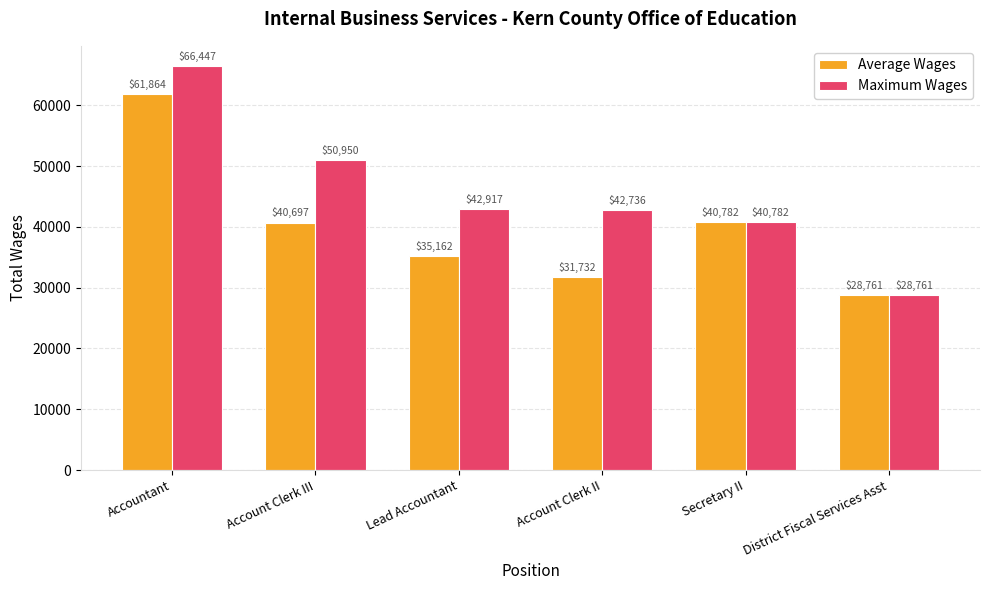

Which series has the widest spread of values?

Maximum Wages